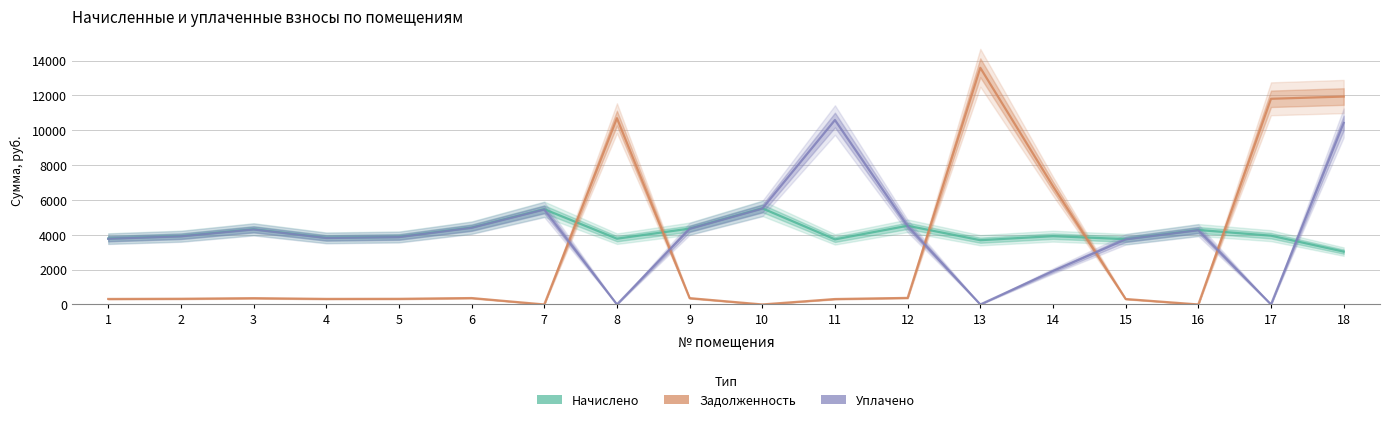

At 1, list the series in order from largest to smallest.

начислено, уплачено, задолженность (кап)